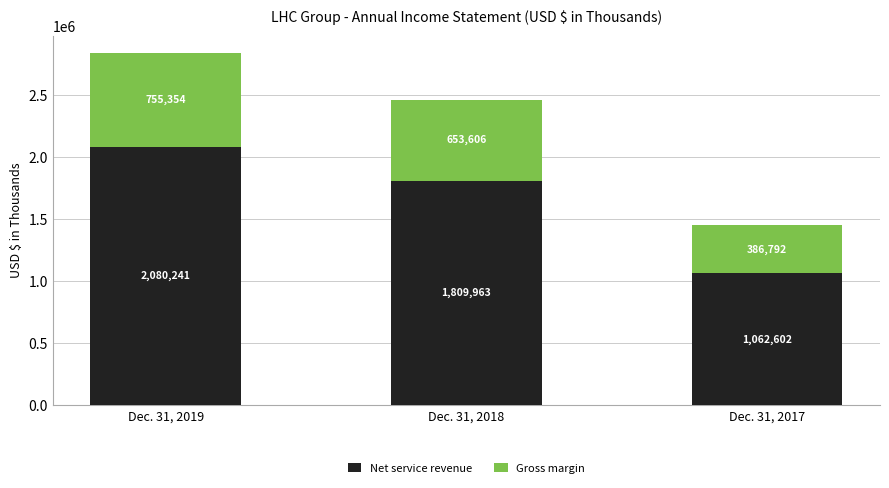

What is the difference between the Net service revenue values at Dec. 31, 2019 and Dec. 31, 2018?

270278